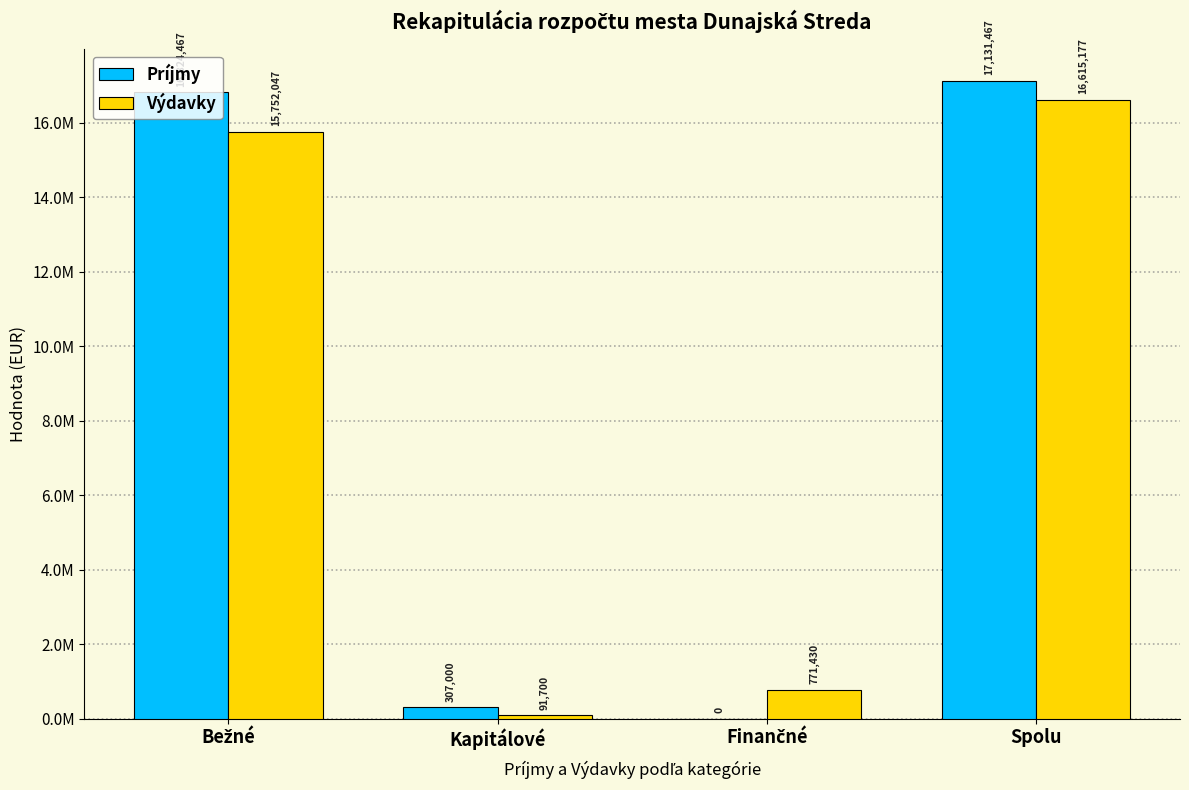

Read the Výdavky value at Finančné.

771430